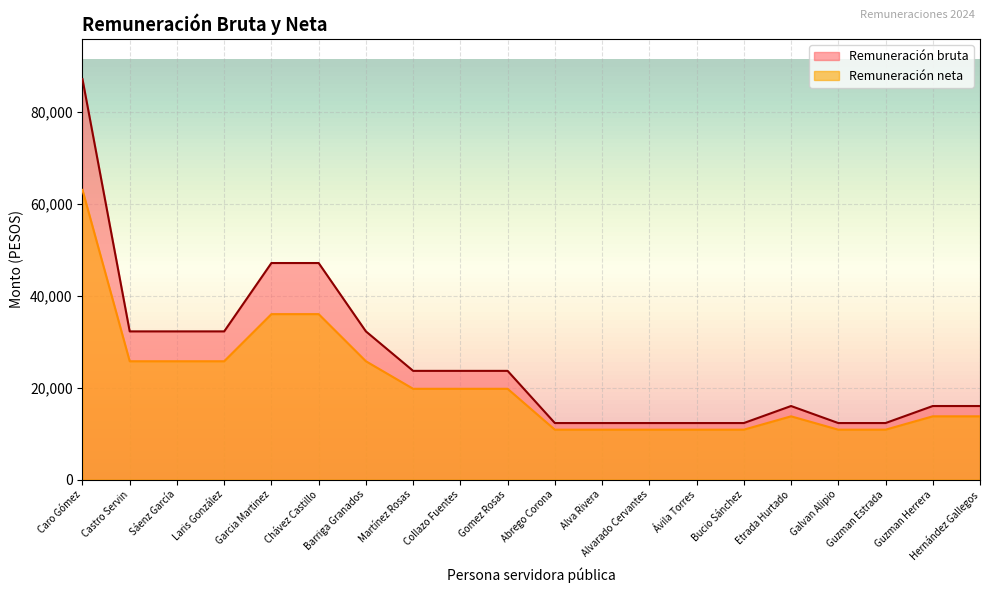

Which series changed the most between Gomez Rosas and Galvan Alipio?

Remuneración bruta